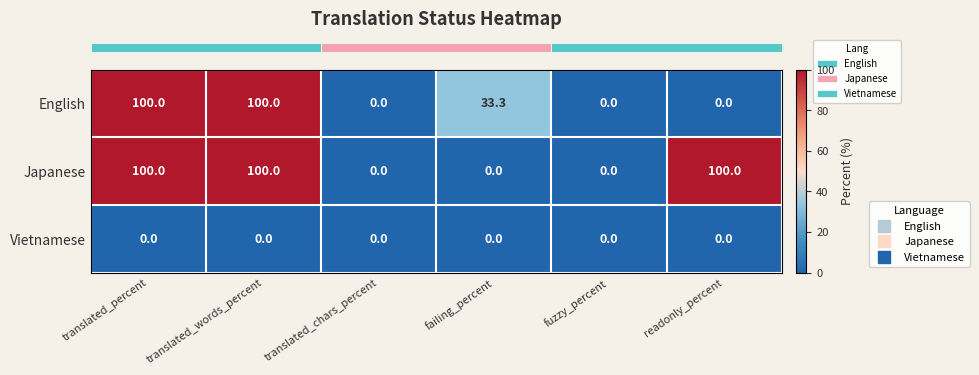

Reading left to right, transcribe all the data shown in this chart.

English: 100.0	100.0	0.0	33.3	0.0	0.0
Japanese: 100.0	100.0	0.0	0.0	0.0	100.0
Vietnamese: 0.0	0.0	0.0	0.0	0.0	0.0